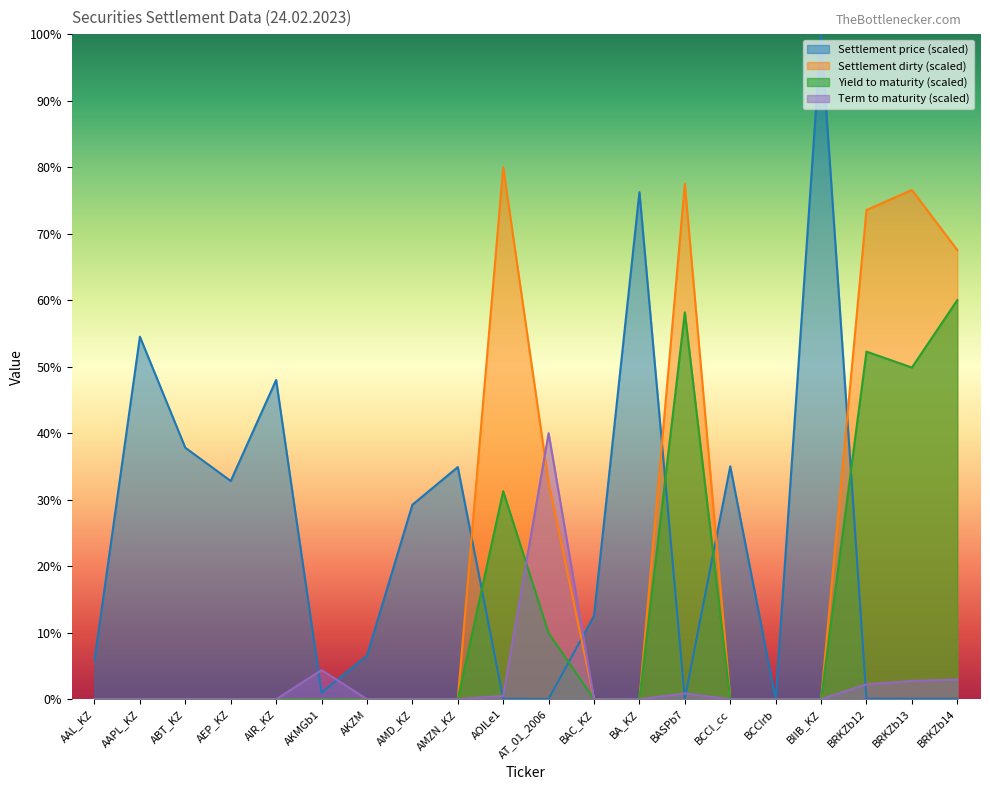

How many values in the Term to maturity series exceed 0?

7